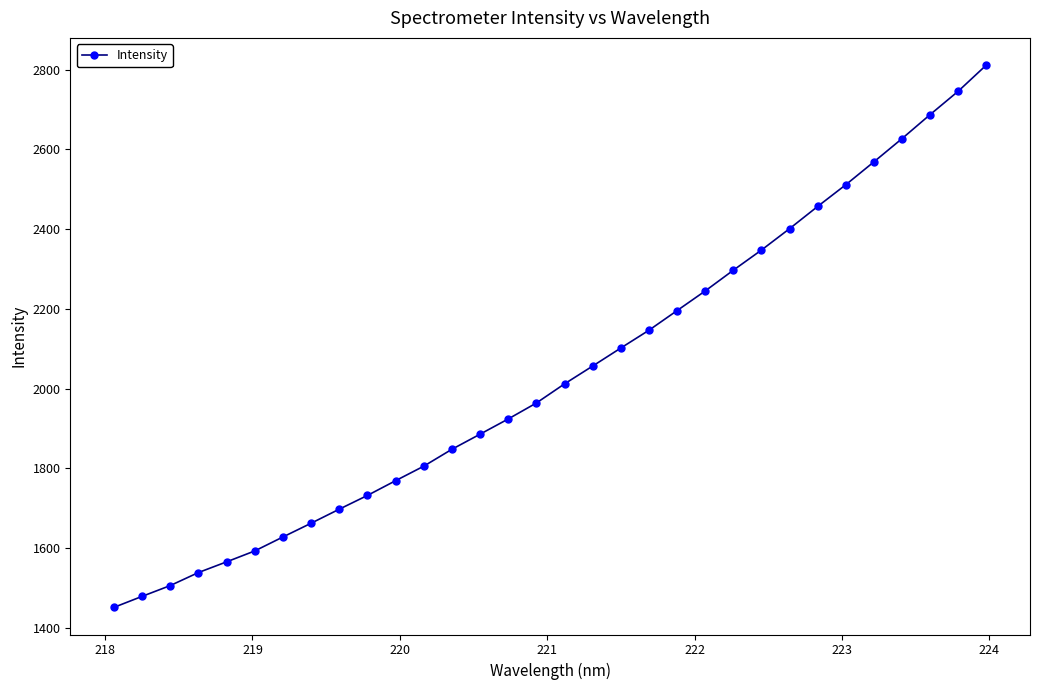

What is the average value?

2039.4